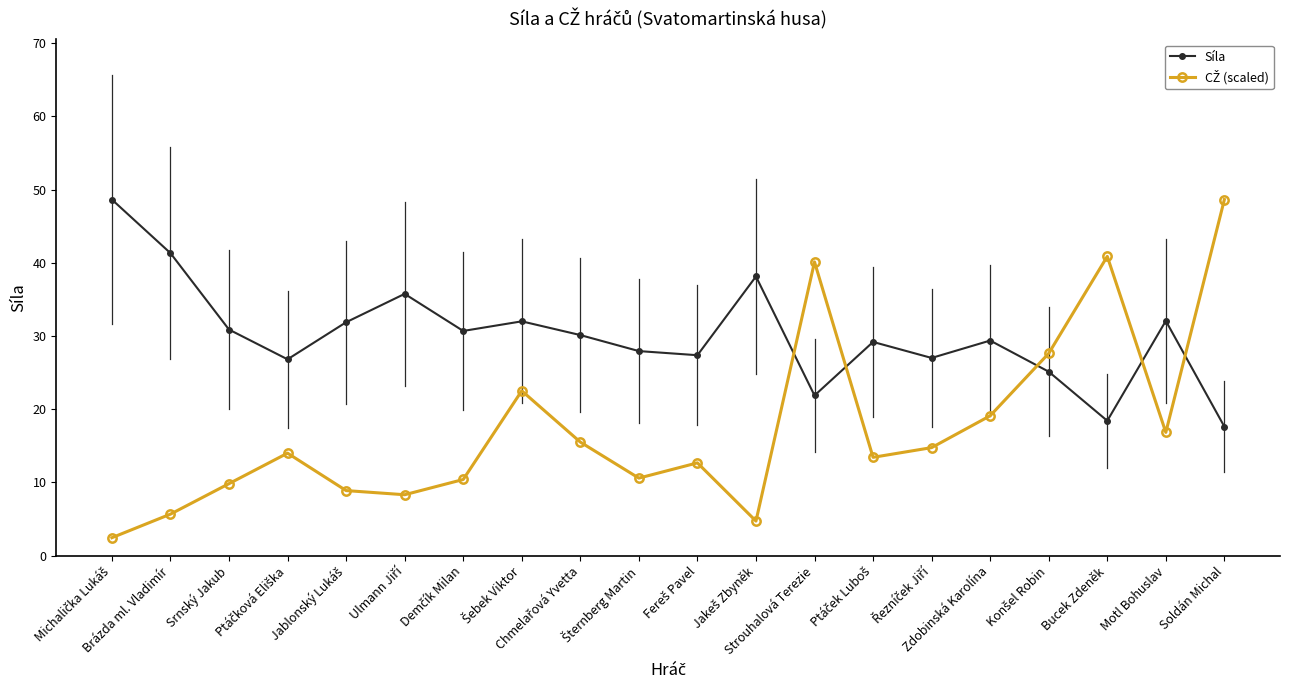

What is the sum of all Síla values?

602.2